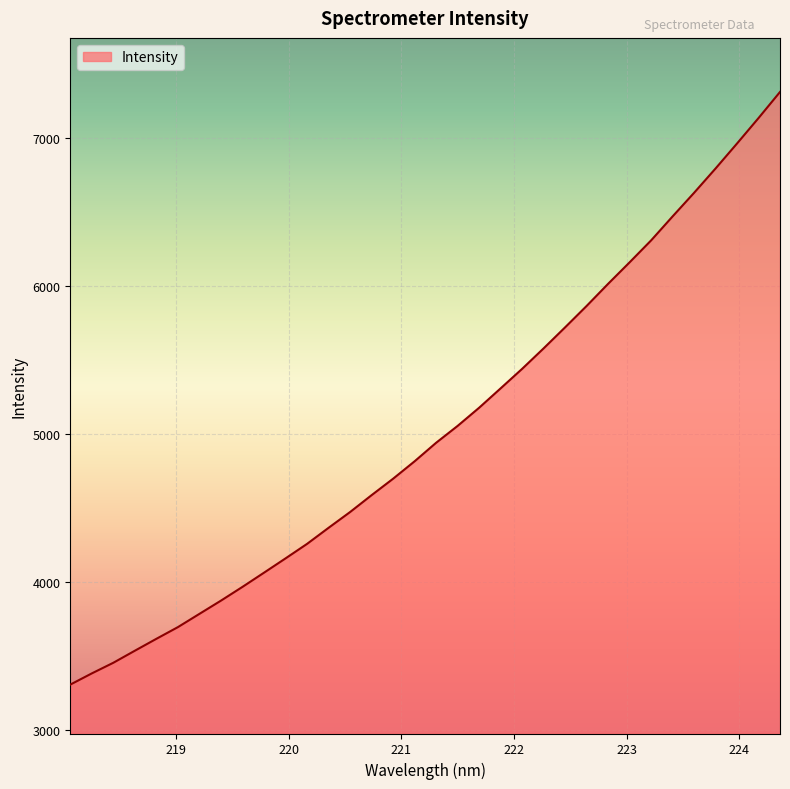

What is the smallest value displayed?

3306.5